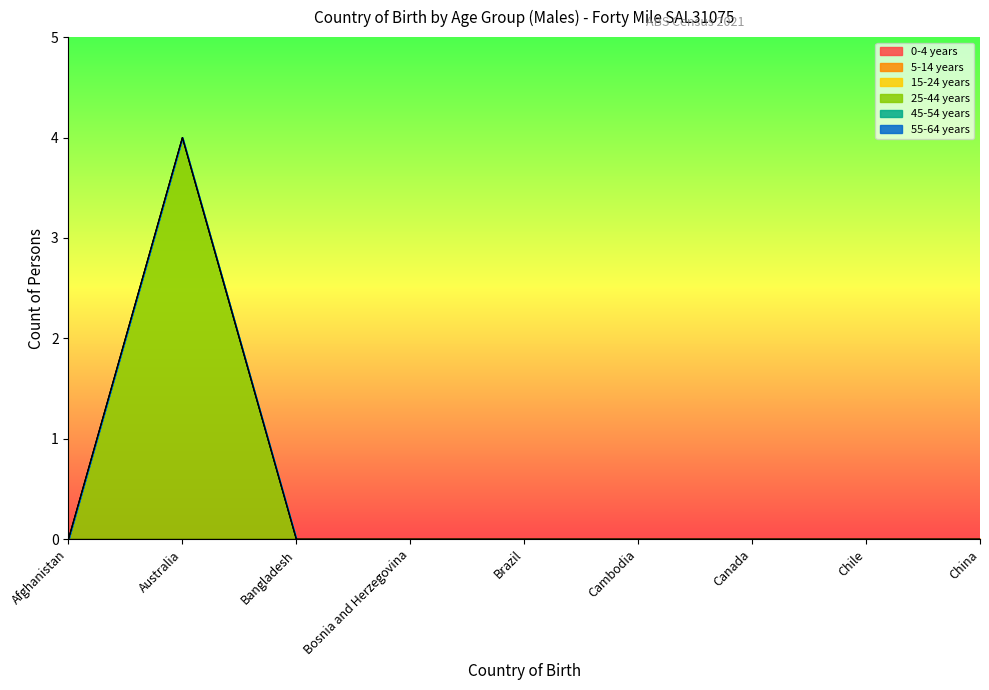

Reading right to left, what are all the values shown in this chart?

0-4 years: China=0	Chile=0	Canada=0	Cambodia=0	Brazil=0	Bosnia and Herzegovina=0	Bangladesh=0	Australia=0	Afghanistan=0
5-14 years: China=0	Chile=0	Canada=0	Cambodia=0	Brazil=0	Bosnia and Herzegovina=0	Bangladesh=0	Australia=0	Afghanistan=0
15-24 years: China=0	Chile=0	Canada=0	Cambodia=0	Brazil=0	Bosnia and Herzegovina=0	Bangladesh=0	Australia=0	Afghanistan=0
25-44 years: China=0	Chile=0	Canada=0	Cambodia=0	Brazil=0	Bosnia and Herzegovina=0	Bangladesh=0	Australia=4	Afghanistan=0
45-54 years: China=0	Chile=0	Canada=0	Cambodia=0	Brazil=0	Bosnia and Herzegovina=0	Bangladesh=0	Australia=0	Afghanistan=0
55-64 years: China=0	Chile=0	Canada=0	Cambodia=0	Brazil=0	Bosnia and Herzegovina=0	Bangladesh=0	Australia=0	Afghanistan=0